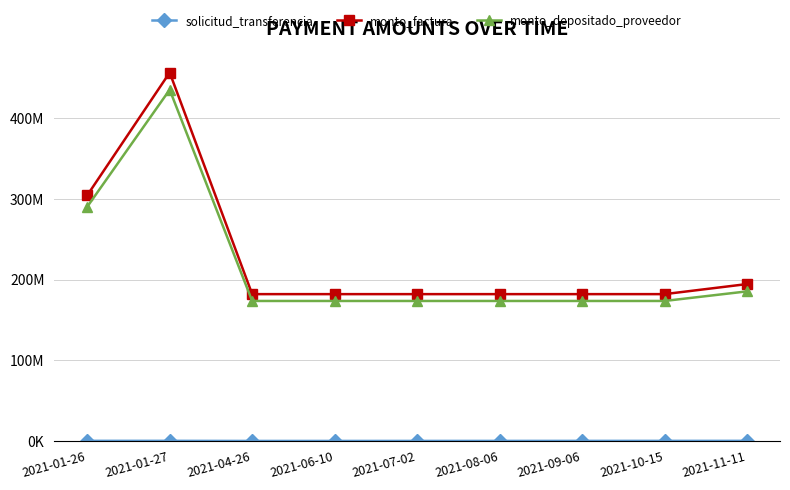

At which category is the sum across all series the highest?

2021-01-27